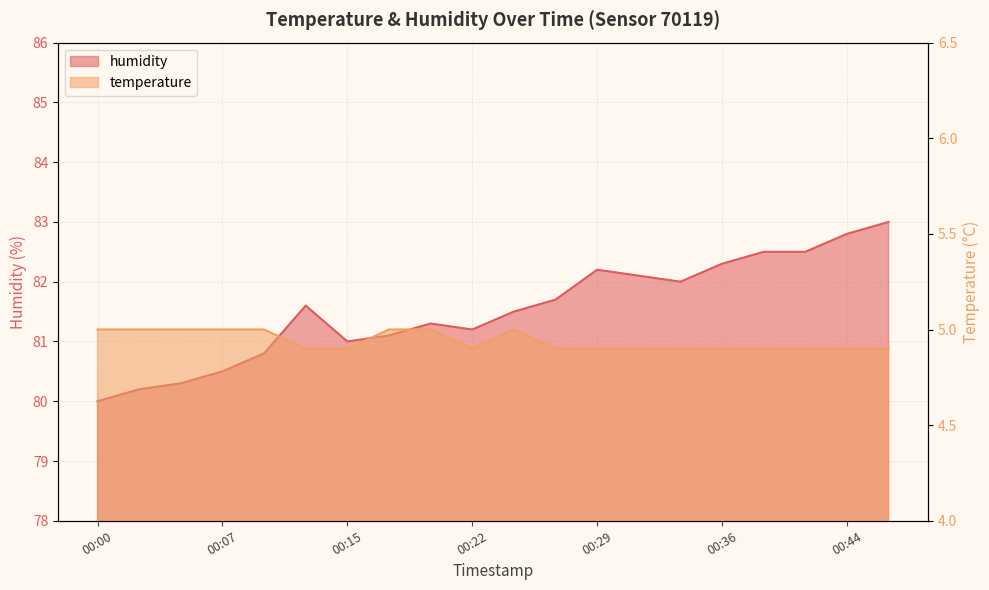

List the series in order of their peak value, highest first.

humidity, temperature